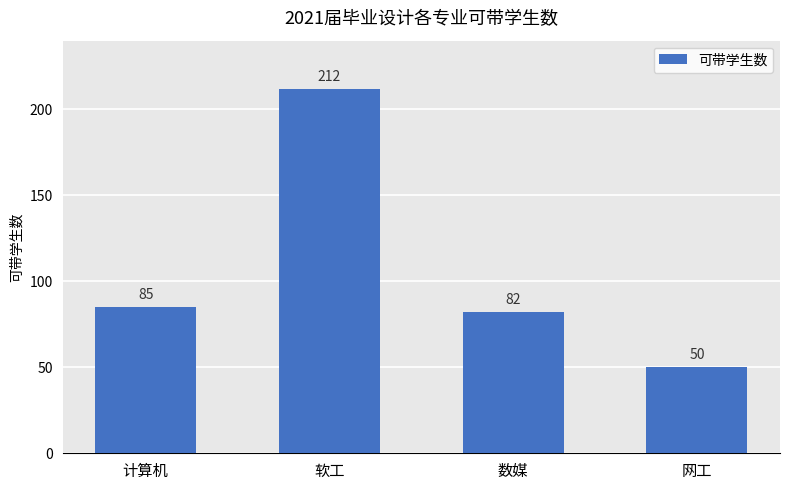

List the labels in order of value, smallest first.

网工, 数媒, 计算机, 软工